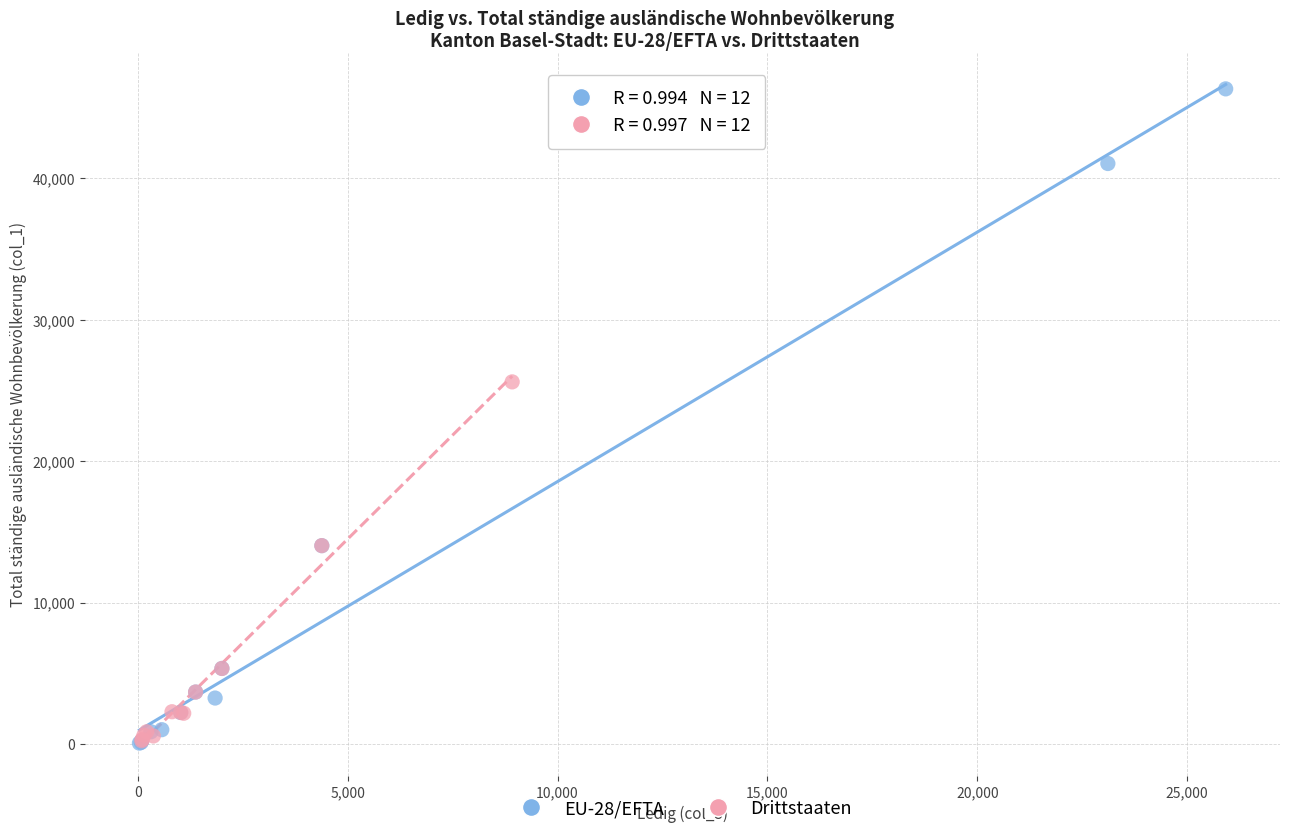

Which series contains the highest Y value?

EU-28/EFTA